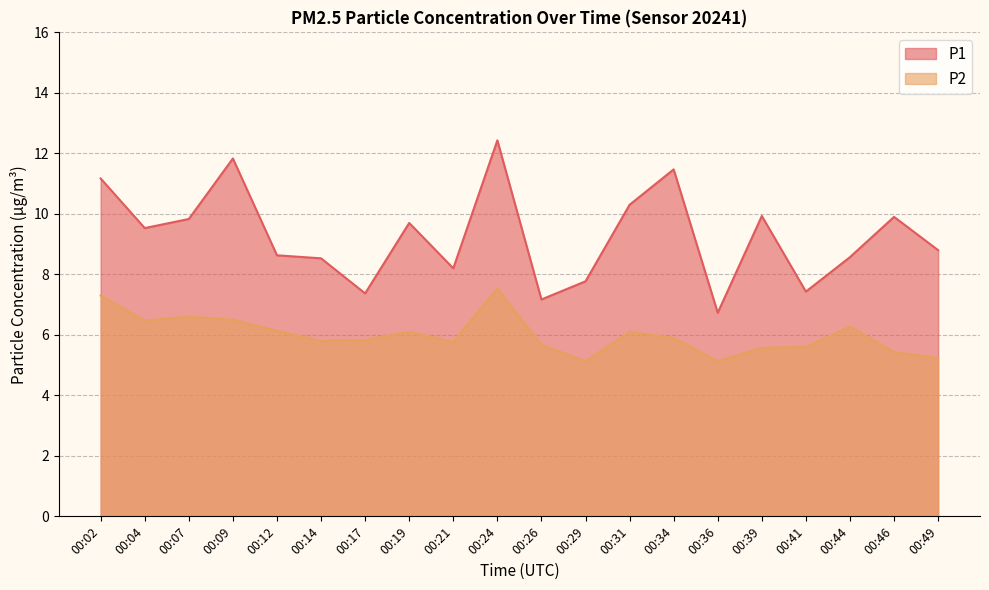

What is the total value across all series at 00:36?

11.9